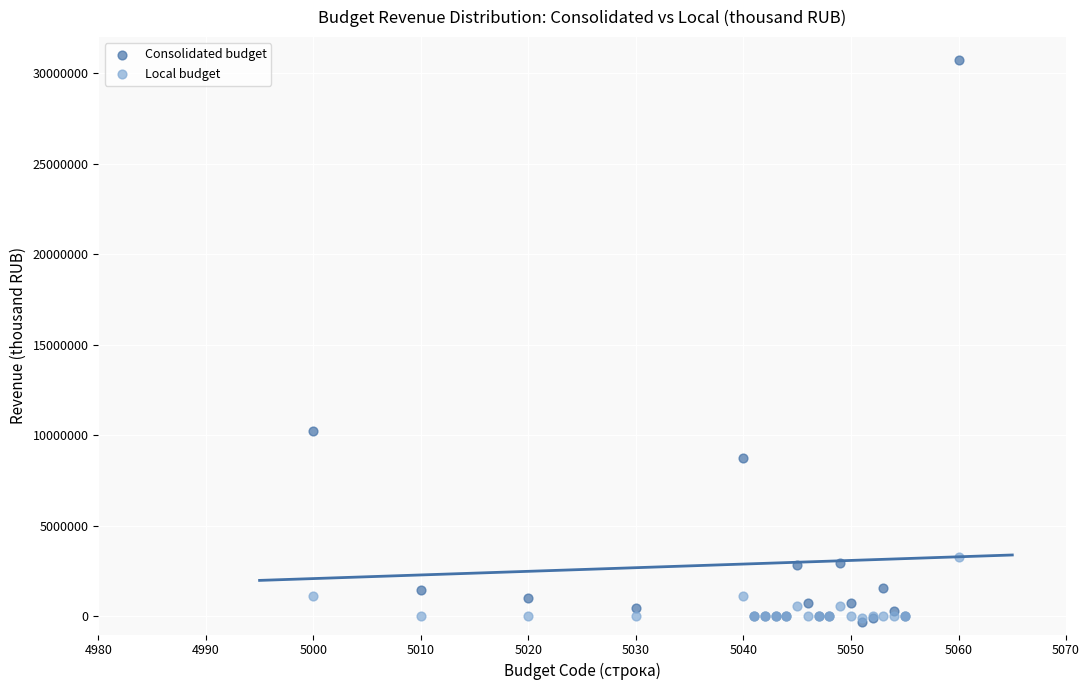

In the Consolidated budget series, what Y value is closest to 15222568?

10253650